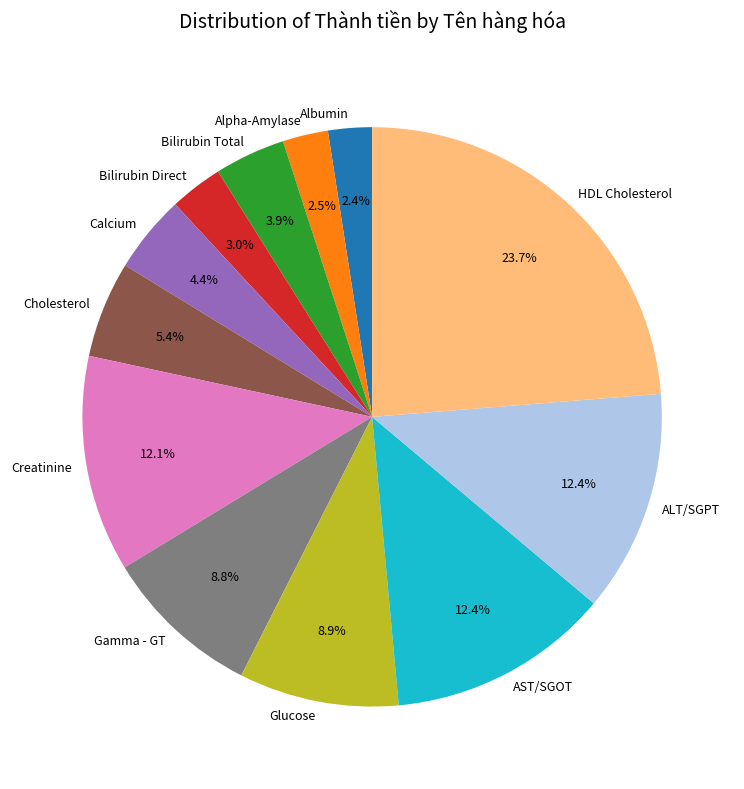

Does any single category account for the majority?

No